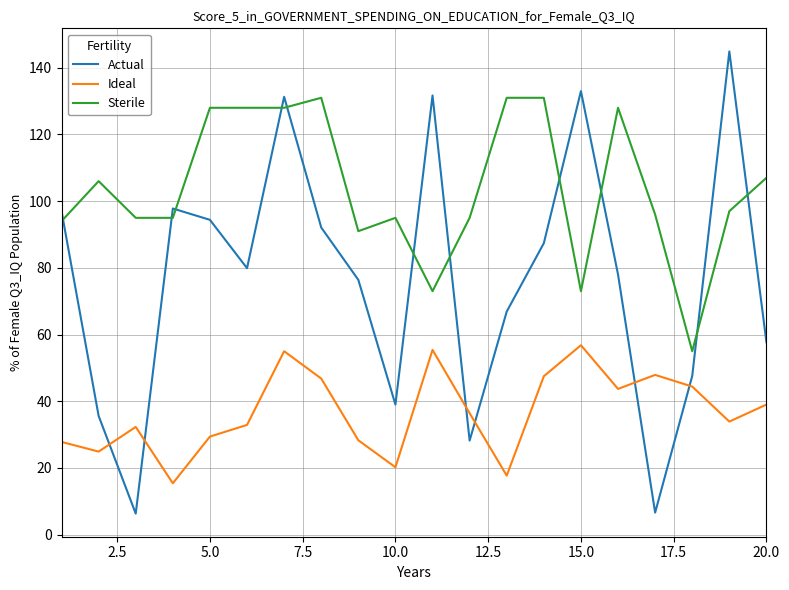

List the series in order of their overall mean, lowest first.

Ideal, Actual, Sterile